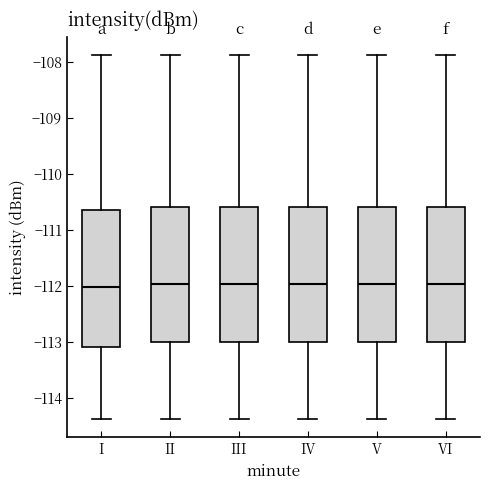

Where is the lower edge of the box for II on the y-axis? The values are not printed on the chart, so give them approximately, as read against the axis.

-113.0